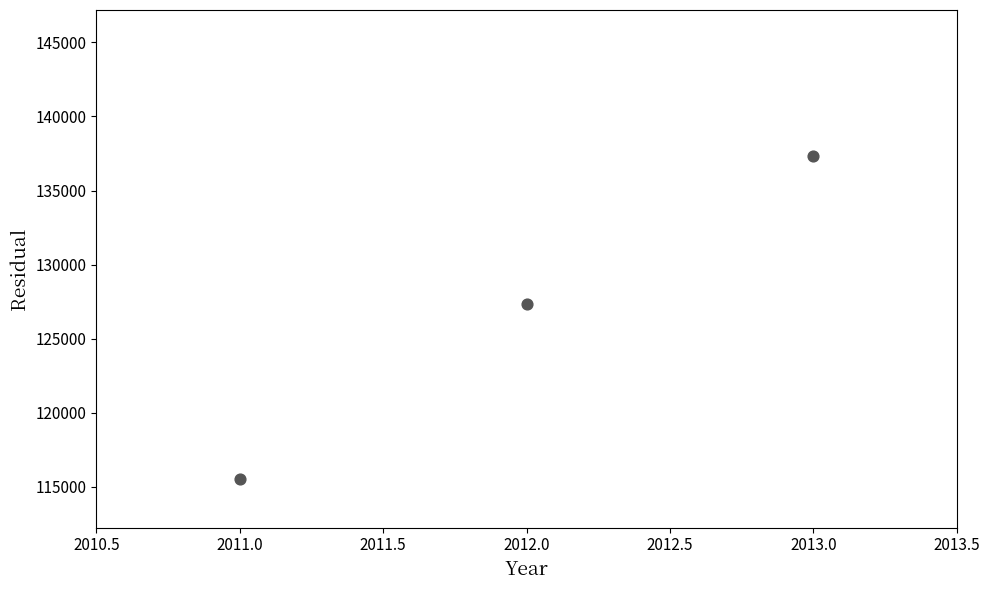

What is the range of Y values (max minus min)?

21826.2